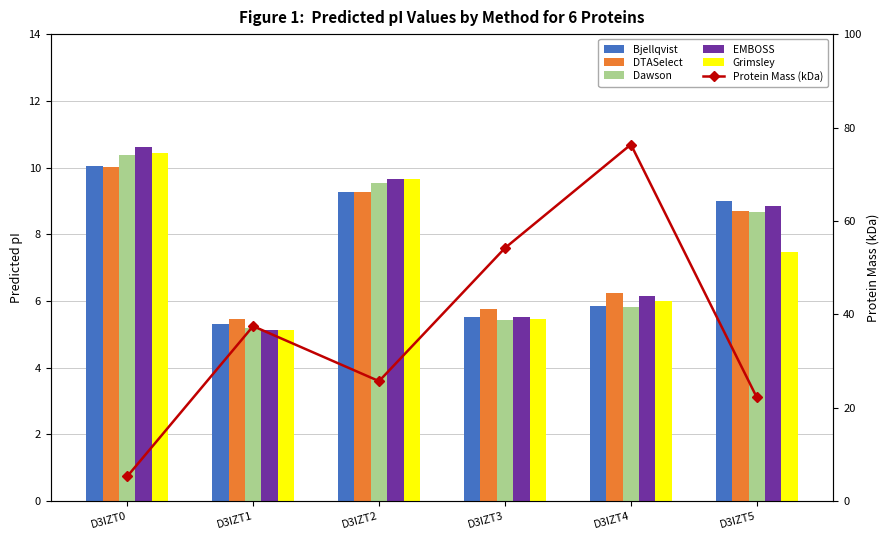

What is the total value across all series at D3IZT2?

73.1